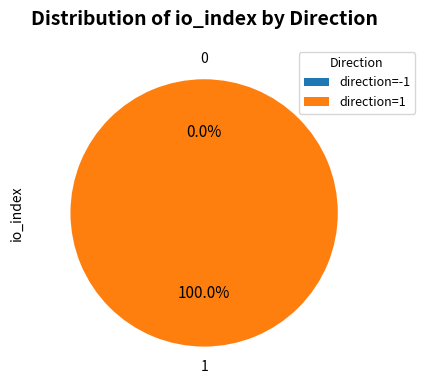

How many segments does this pie chart have?

2